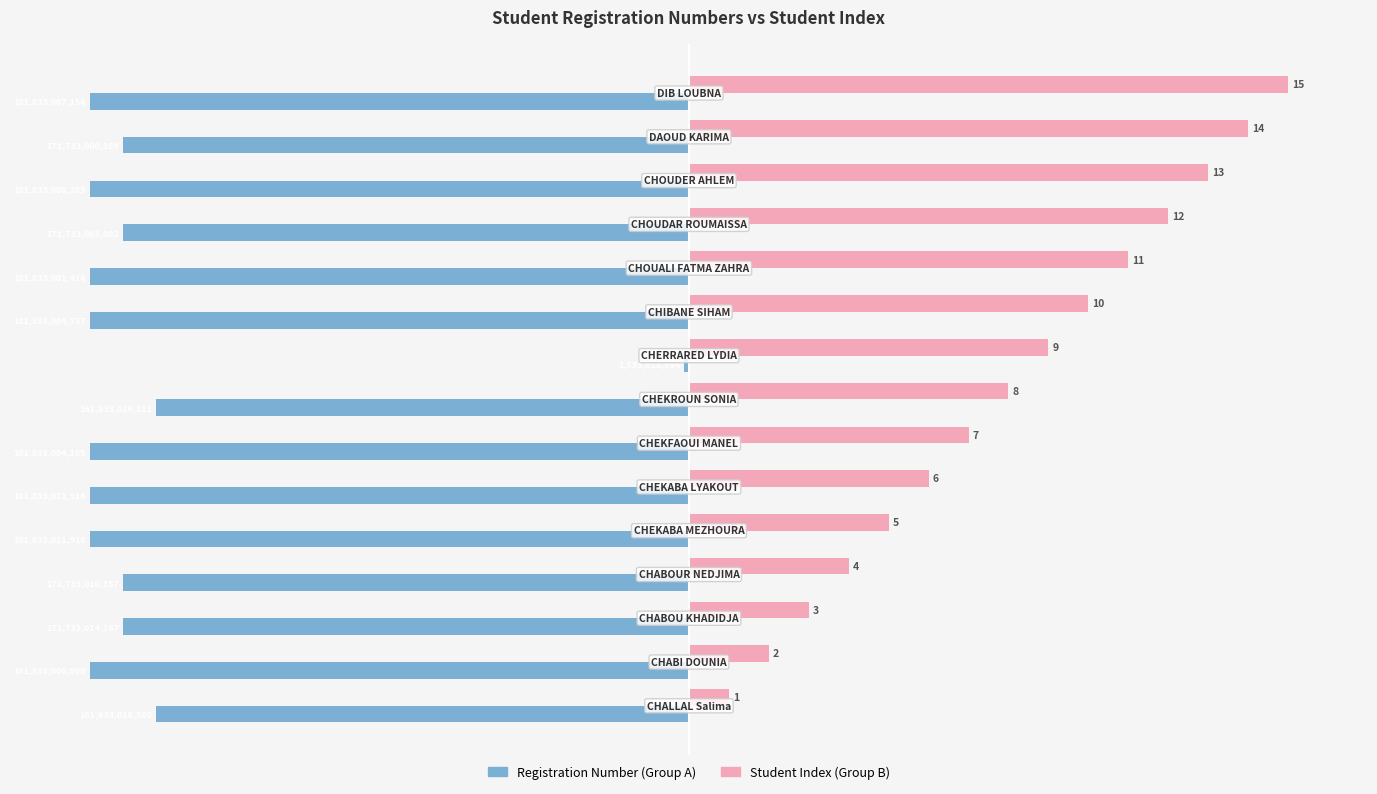

What is the difference between the maximum and second lowest values in the Student Index (Group B) series?

13.0